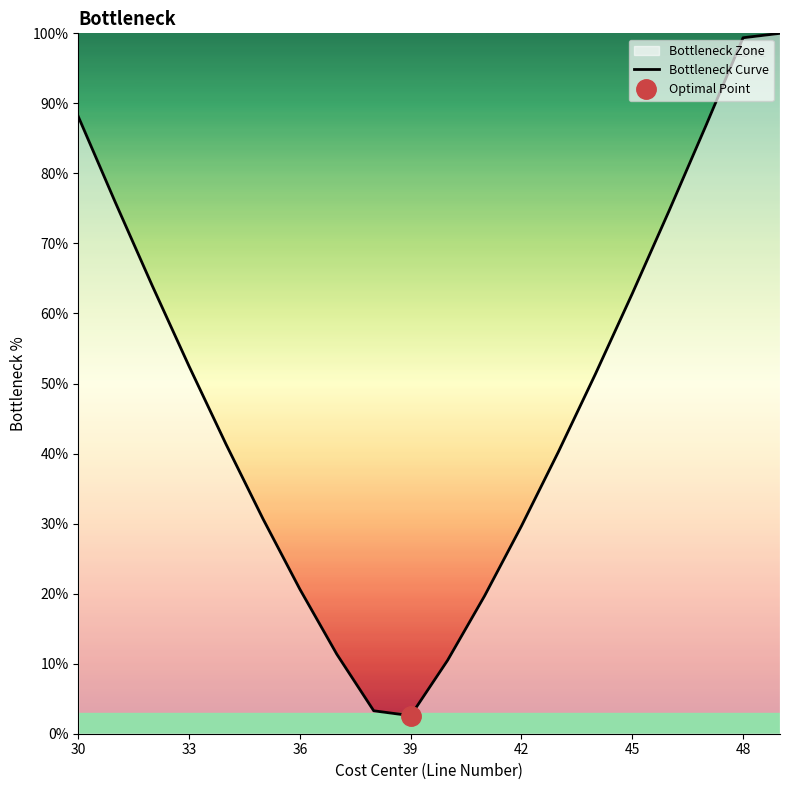

Does the chart have visible grid lines?

No